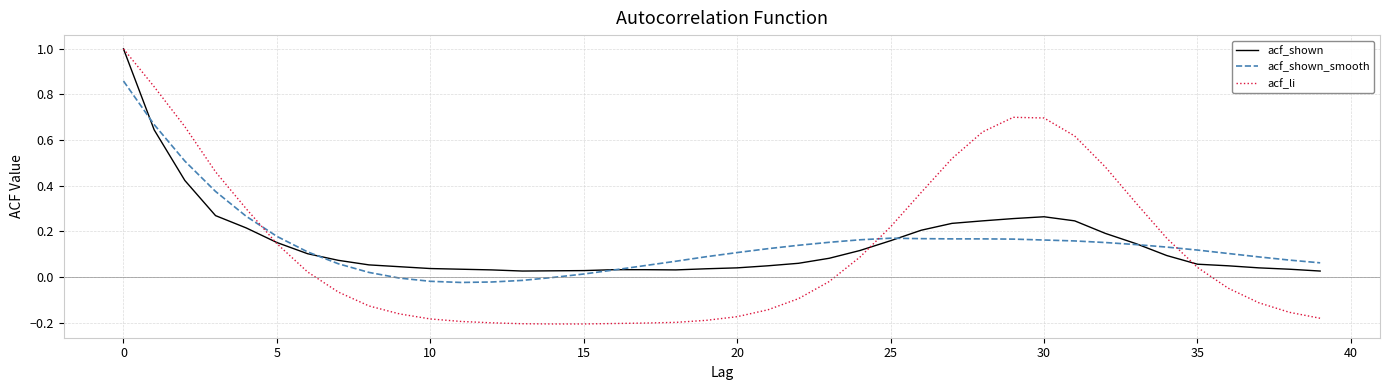

Which series has the widest spread of values?

acf_li